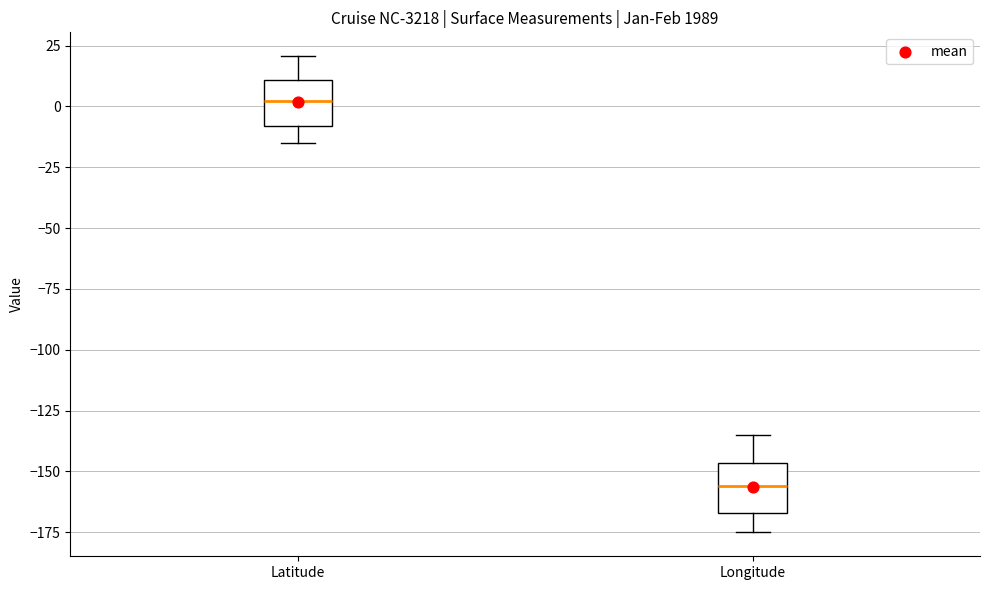

Reading left to right, read every box against the y-axis: the position of its median line, the range the box covers, and the ends of its whiskers. The values are not printed on the chart, so give them approximately, as read against the axis.

Latitude: median 0, box -10 to 10, whiskers -15 to 20
Longitude: median -155, box -165 to -145, whiskers -175 to -135